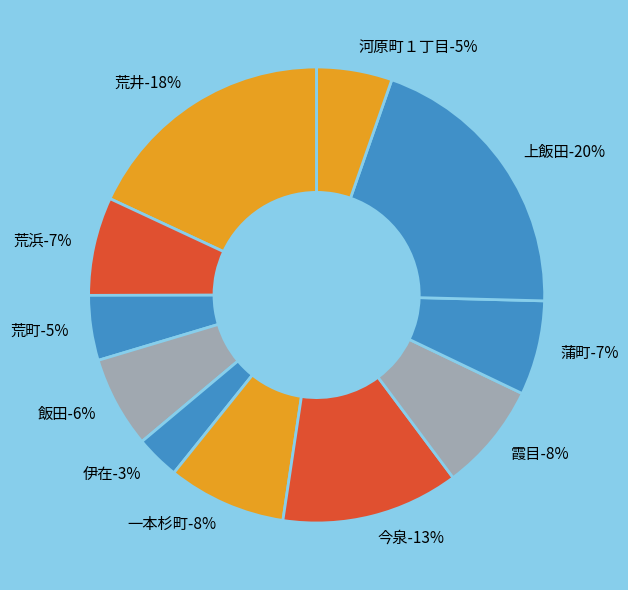

To the nearest percent, what is the difference between the largest and smallest slice percentages?

17%